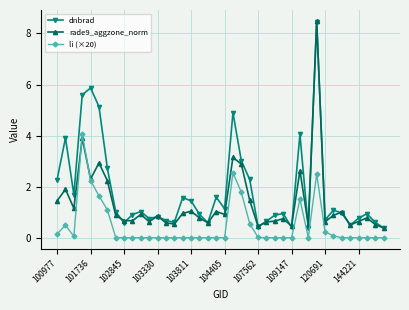

What is the lowest value of the dnbrad series?

0.4